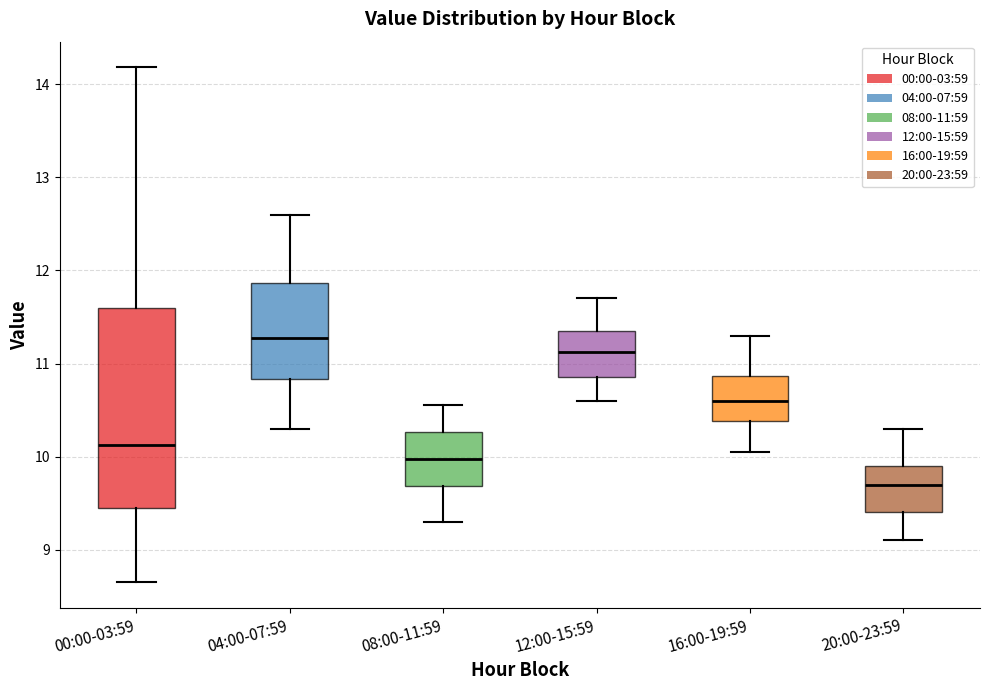

Where is the lower edge of the box for 16:00-19:59 on the y-axis? The values are not printed on the chart, so give them approximately, as read against the axis.

10.4